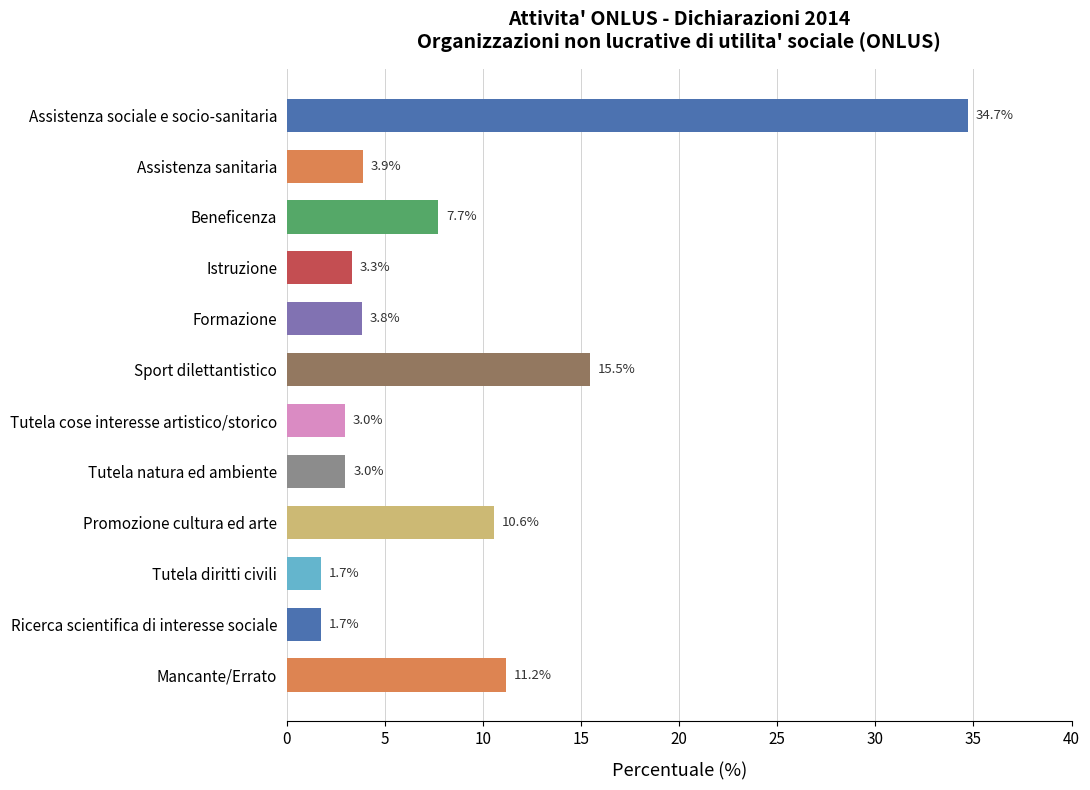

Reading top to bottom, what are all the values shown in this chart?

34.7	3.9	7.7	3.3	3.8	15.5	3.0	3.0	10.6	1.7	1.7	11.2